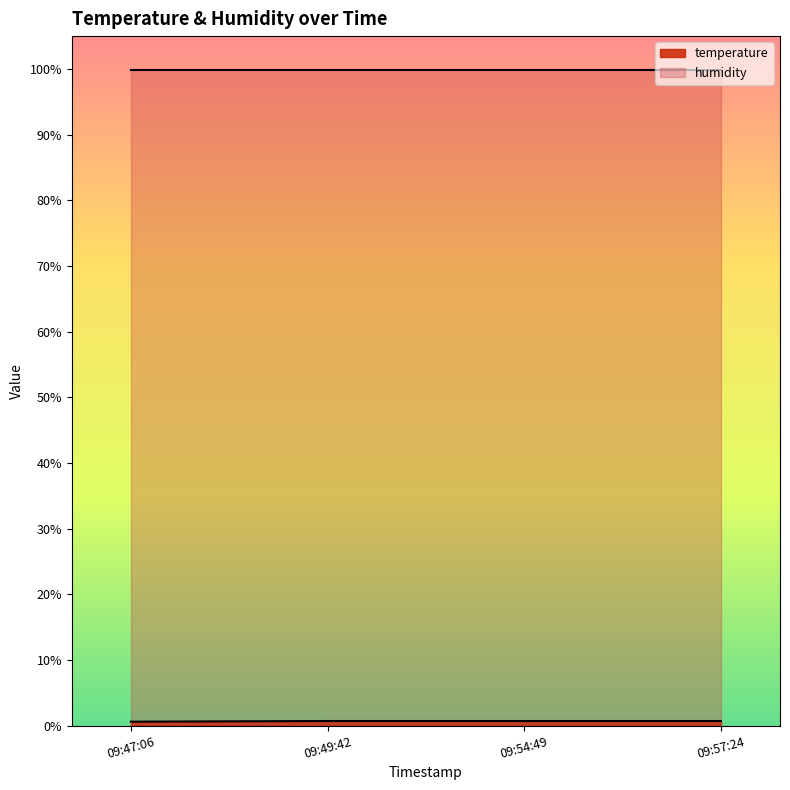

Count the values in the range 0 to 1.

4